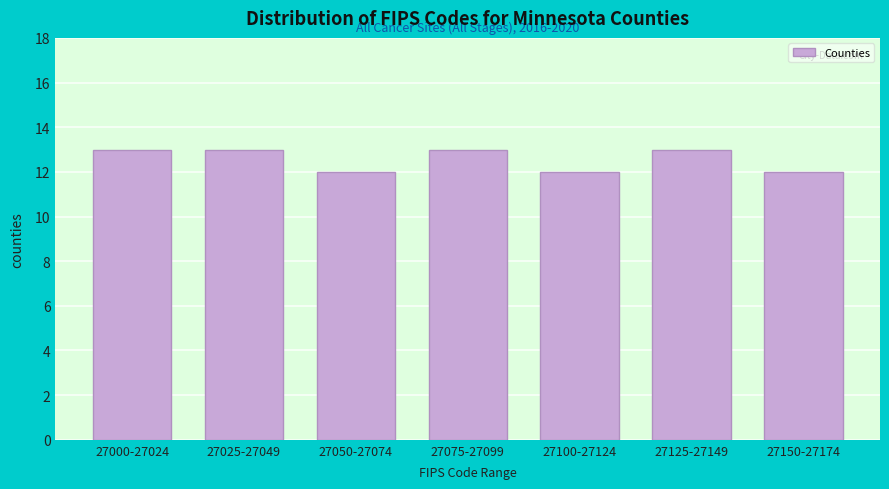

Reading right to left, extract all data points from this chart.

27150-27174=12	27125-27149=13	27100-27124=12	27075-27099=13	27050-27074=12	27025-27049=13	27000-27024=13